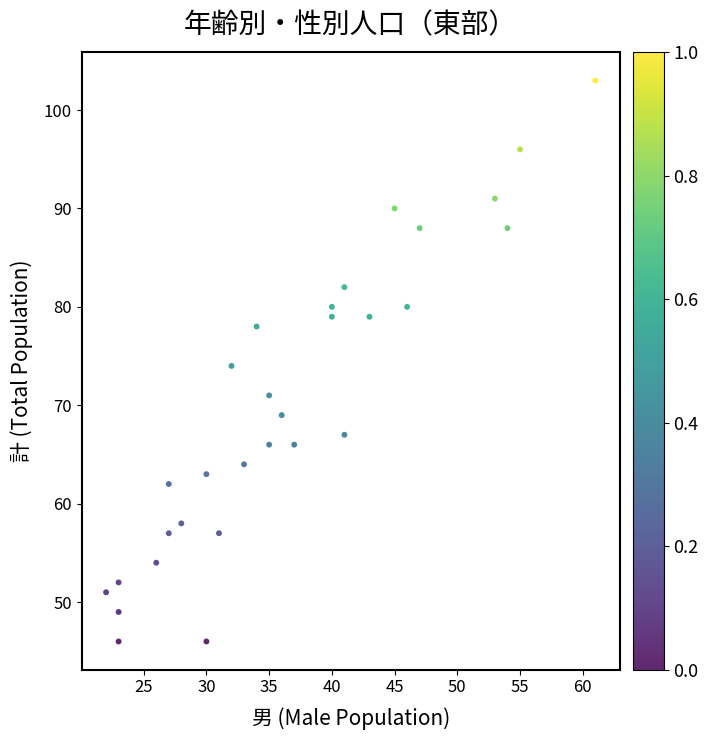

What is the range of Y values (max minus min)?

57